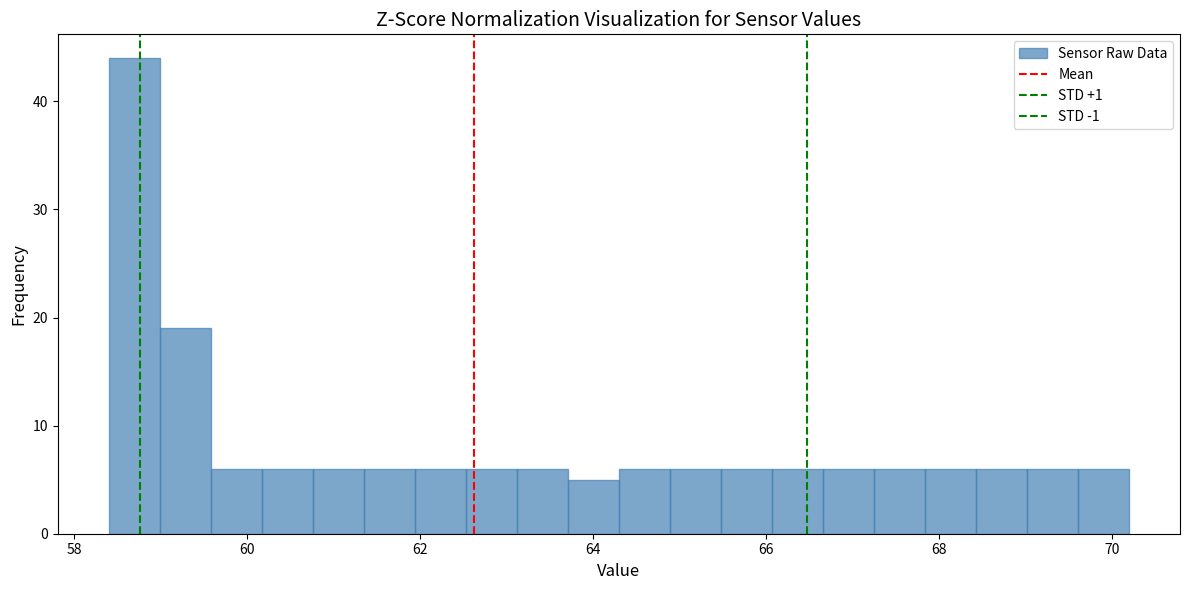

Read against the x-axis, roughly where is the centre of the tallest bar?

58.6